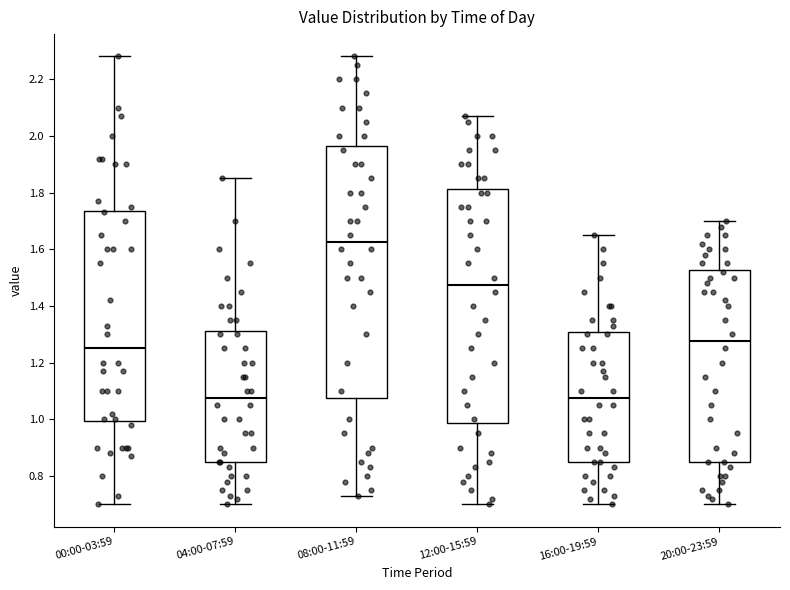

Where does the median line of the box for 20:00-23:59 sit on the y-axis? The values are not printed on the chart, so give them approximately, as read against the axis.

1.28